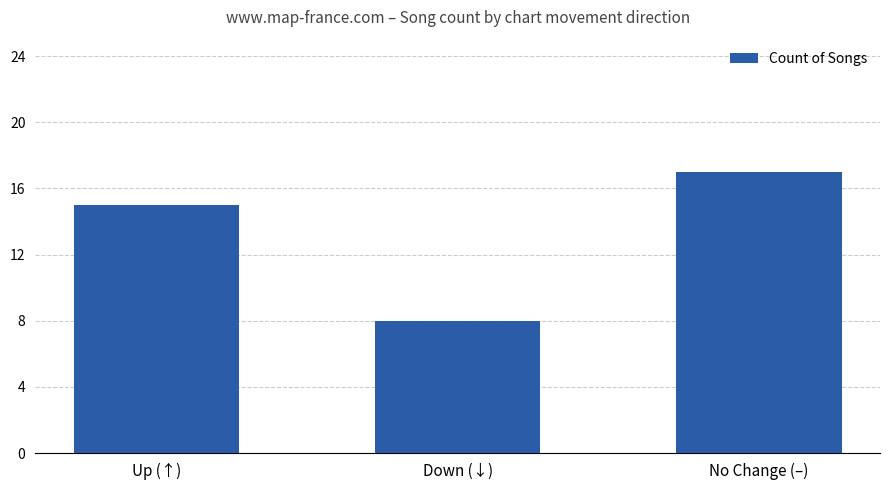

Reading left to right, what are all the values shown in this chart?

Up (↑)=15	Down (↓)=8	No Change (–)=17